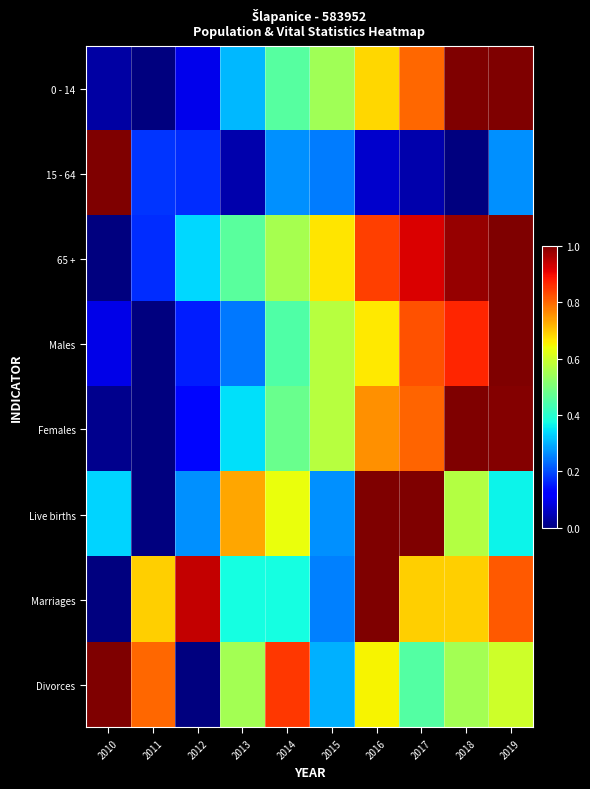

Reading left to right, list all the values displayed in this chart.

0 - 14: 2010=0.0	2011=0.0	2012=0.1	2013=0.3	2014=0.5	2015=0.5	2016=0.7	2017=0.8	2018=1.0	2019=1.0
15 - 64: 2010=1.0	2011=0.2	2012=0.2	2013=0.0	2014=0.3	2015=0.2	2016=0.1	2017=0.0	2018=0.0	2019=0.3
65 +: 2010=0.0	2011=0.2	2012=0.3	2013=0.5	2014=0.6	2015=0.7	2016=0.8	2017=0.9	2018=1.0	2019=1.0
Males: 2010=0.1	2011=0.0	2012=0.2	2013=0.2	2014=0.4	2015=0.6	2016=0.7	2017=0.8	2018=0.9	2019=1.0
Females: 2010=0.0	2011=0.0	2012=0.1	2013=0.3	2014=0.5	2015=0.6	2016=0.8	2017=0.8	2018=1.0	2019=1.0
Live births: 2010=0.3	2011=0.0	2012=0.3	2013=0.7	2014=0.6	2015=0.3	2016=1.0	2017=1.0	2018=0.6	2019=0.4
Marriages: 2010=0.0	2011=0.7	2012=0.9	2013=0.4	2014=0.4	2015=0.2	2016=1.0	2017=0.7	2018=0.7	2019=0.8
Divorces: 2010=1.0	2011=0.8	2012=0.0	2013=0.6	2014=0.8	2015=0.3	2016=0.7	2017=0.5	2018=0.6	2019=0.6